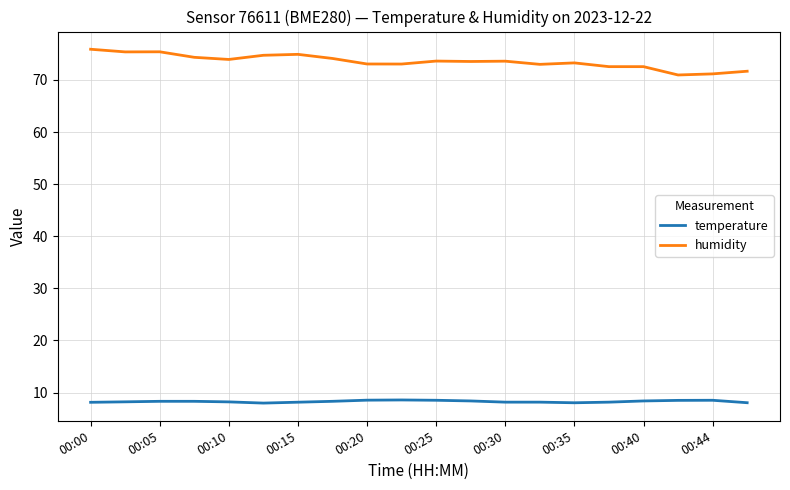

True or false: humidity and temperature intersect in this chart.

False